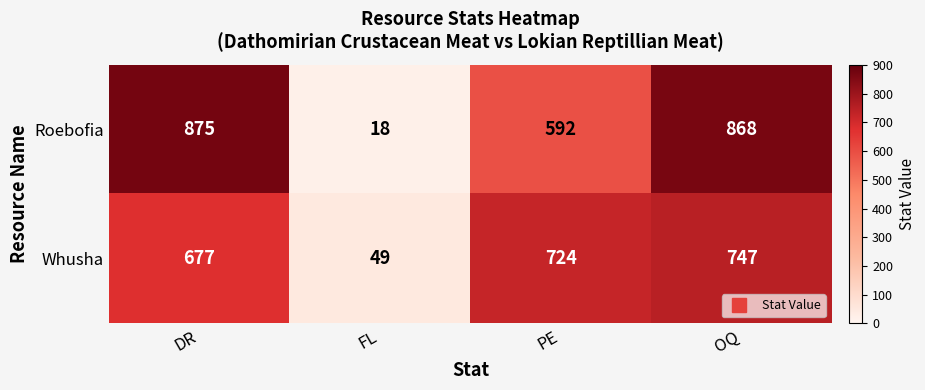

Between FL and PE, which series saw the biggest shift?

Whusha